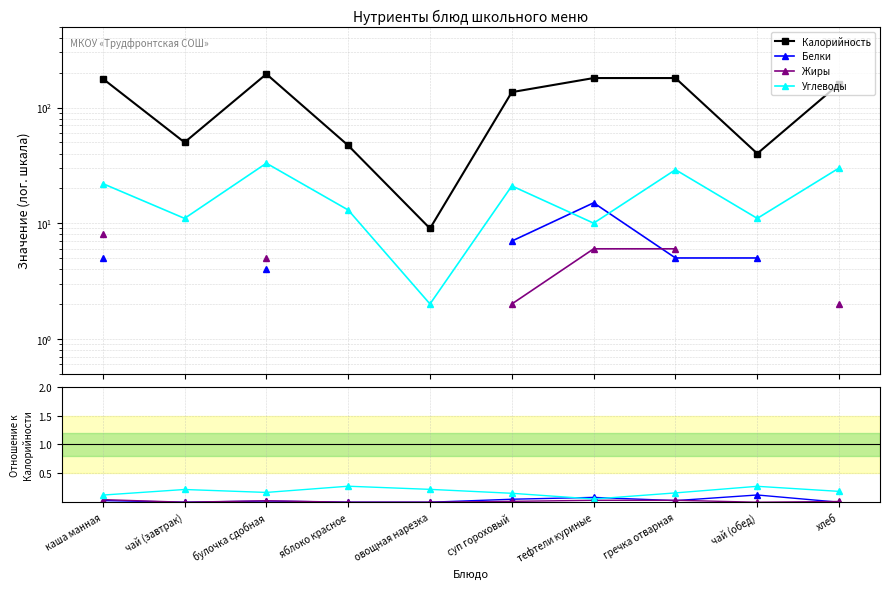

What is the difference between the maximum and second lowest values in the Углеводы series?

0.2